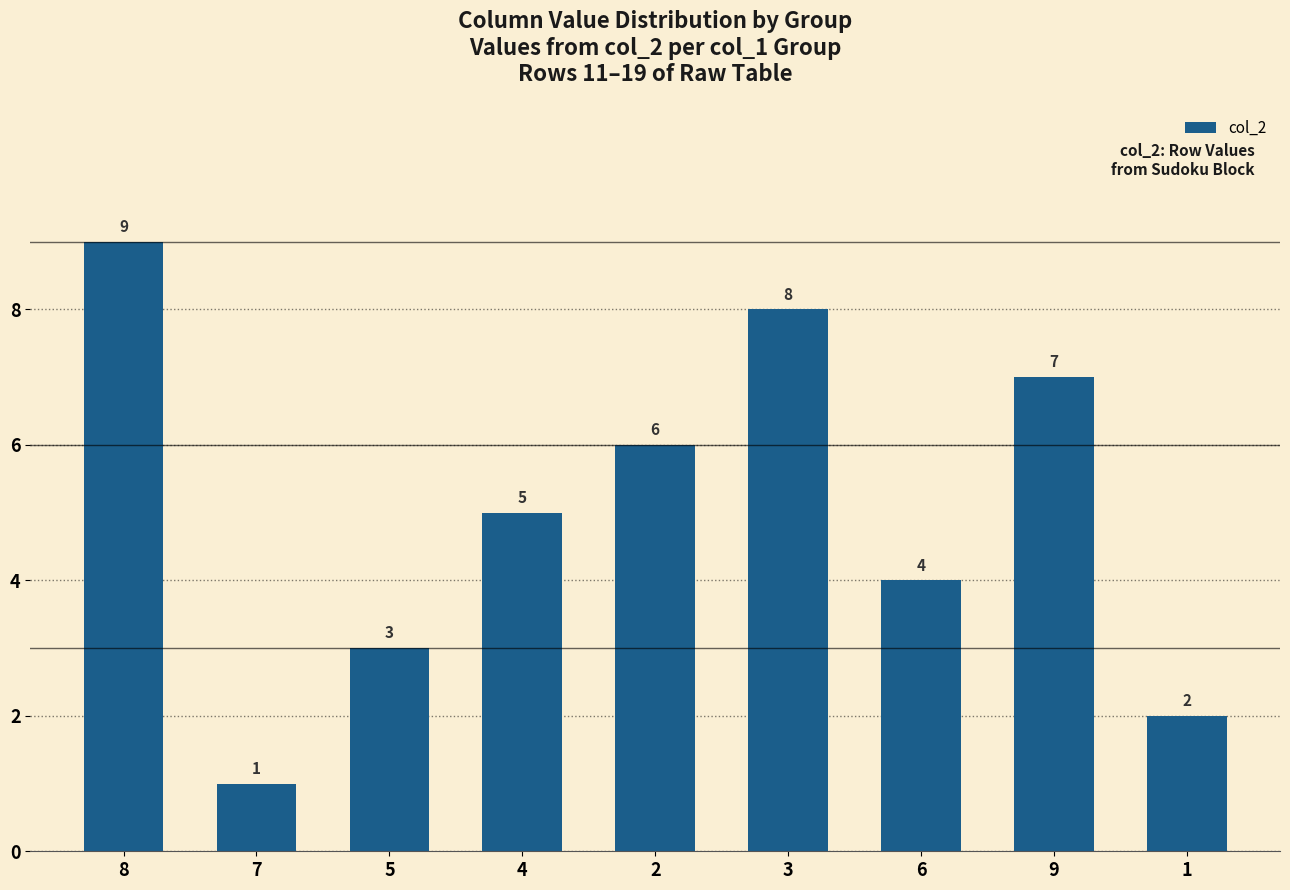

Which category has the highest value across all series?

8